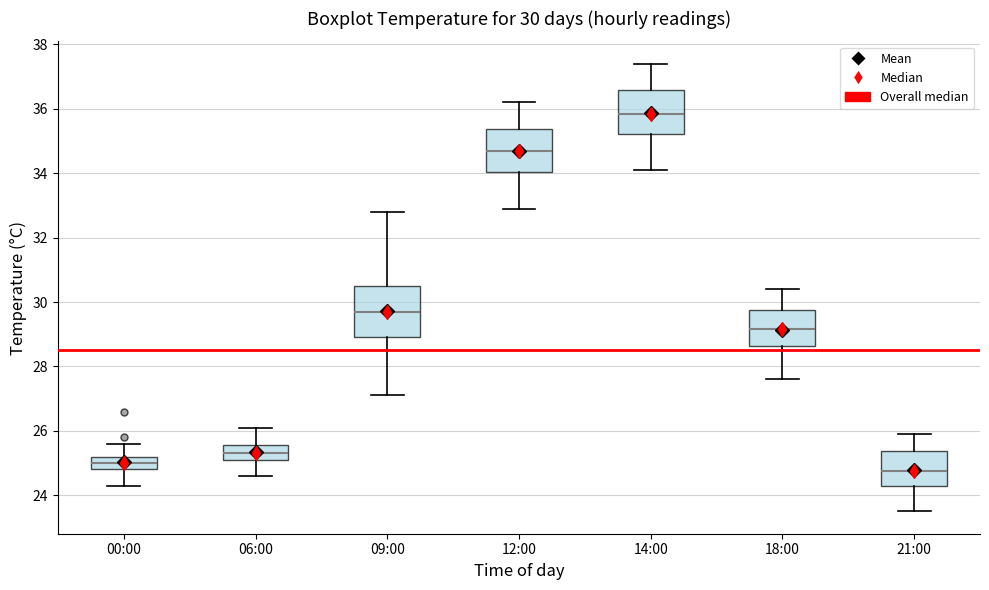

Which box is the tallest, from its lower edge to its upper edge?

09:00